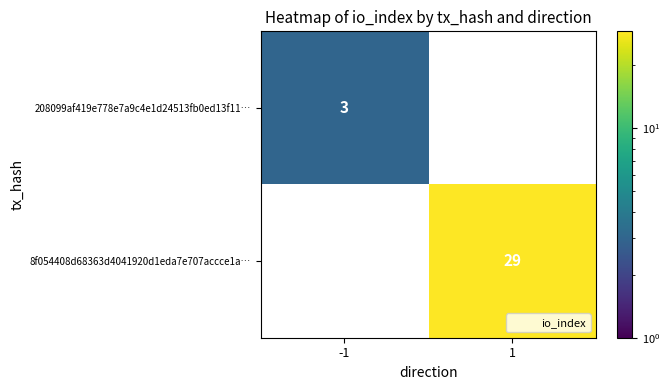

What is the smallest value displayed?

3.0